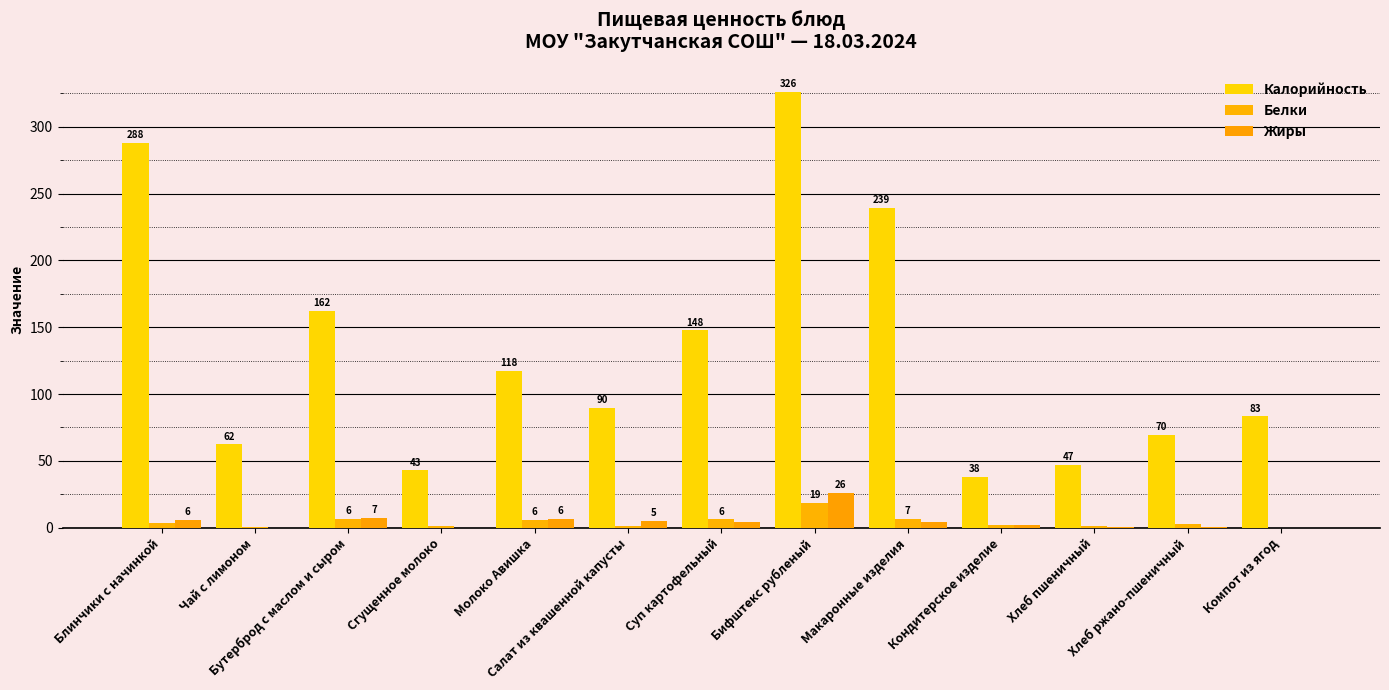

Which series has the widest spread of values?

Калорийность